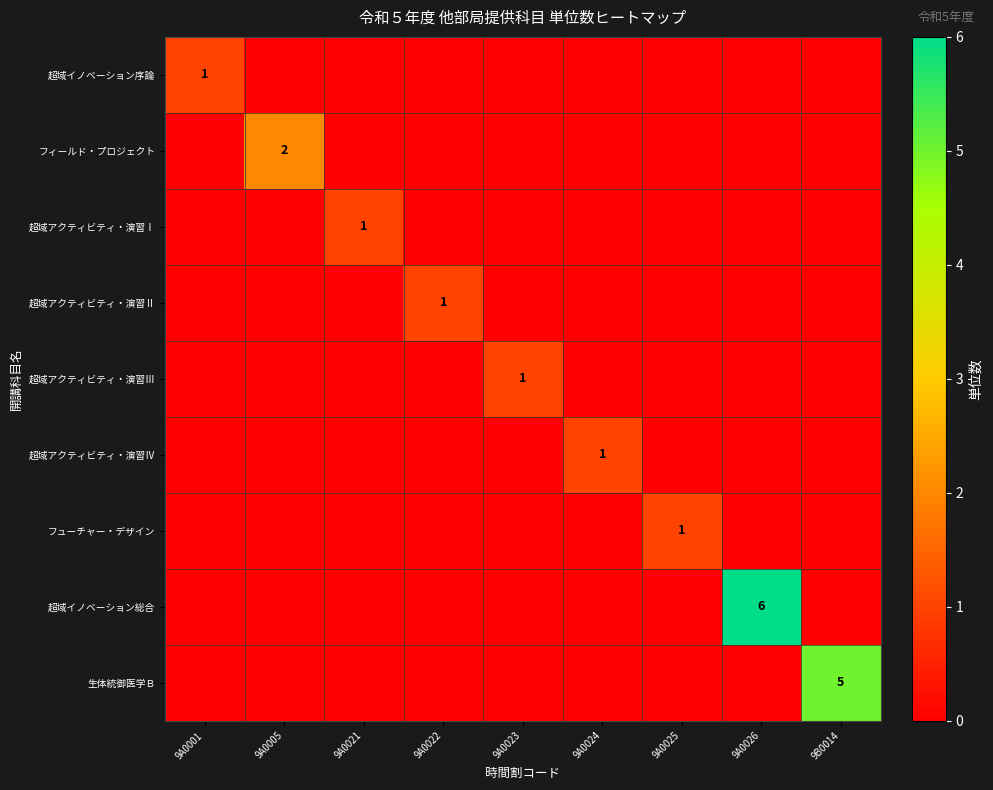

List the series in order of their peak value, lowest first.

超域イノベーション序論, 超域アクティビティ・演習Ⅰ, 超域アクティビティ・演習Ⅱ, 超域アクティビティ・演習Ⅲ, 超域アクティビティ・演習Ⅳ, フューチャー・デザイン, フィールド・プロジェクト, 生体統御医学Ｂ, 超域イノベーション総合